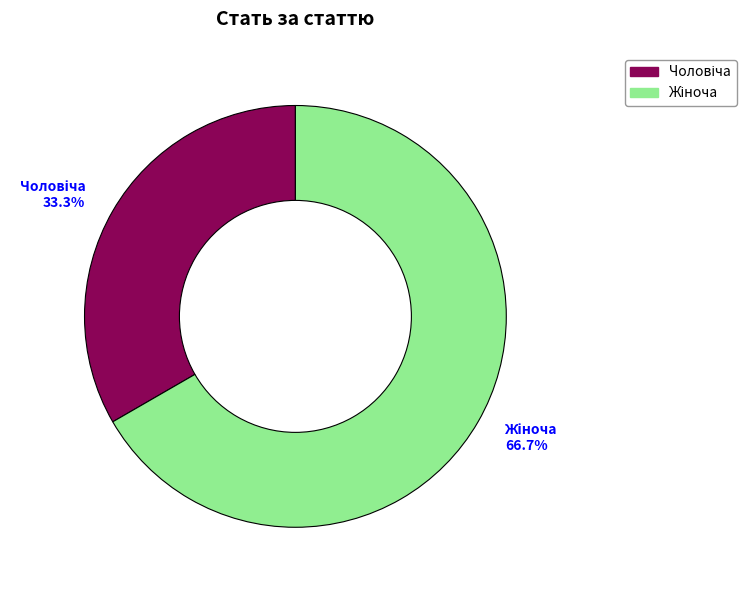

Is there a majority slice in this chart?

Yes